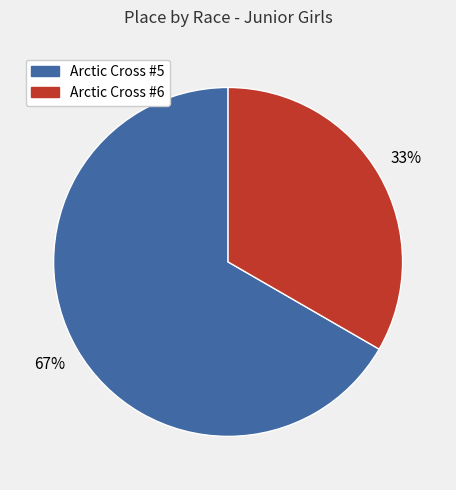

Is there a majority slice in this chart?

Yes